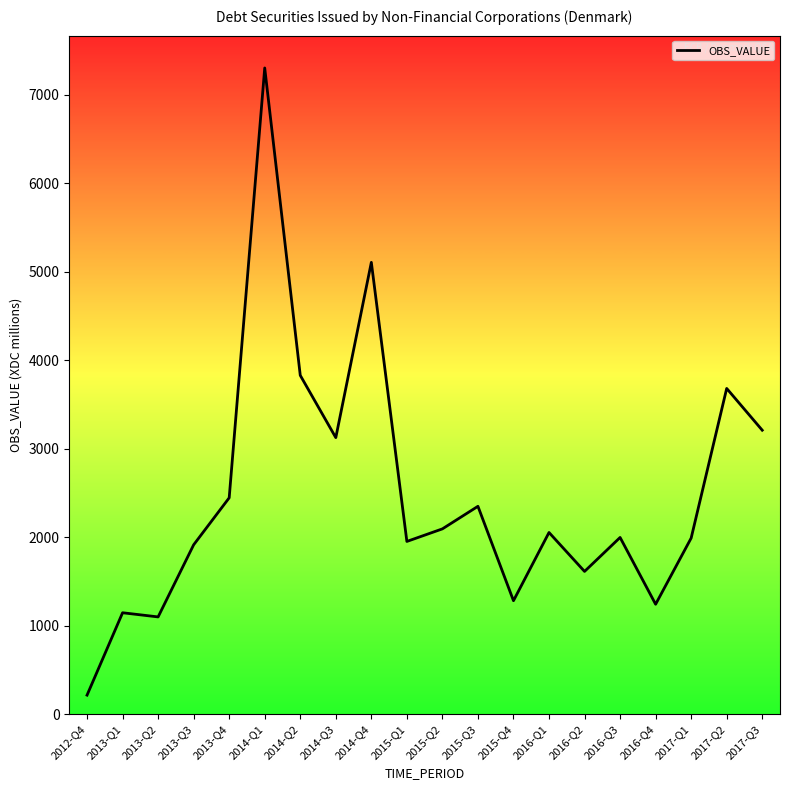

Does the chart have visible grid lines?

No